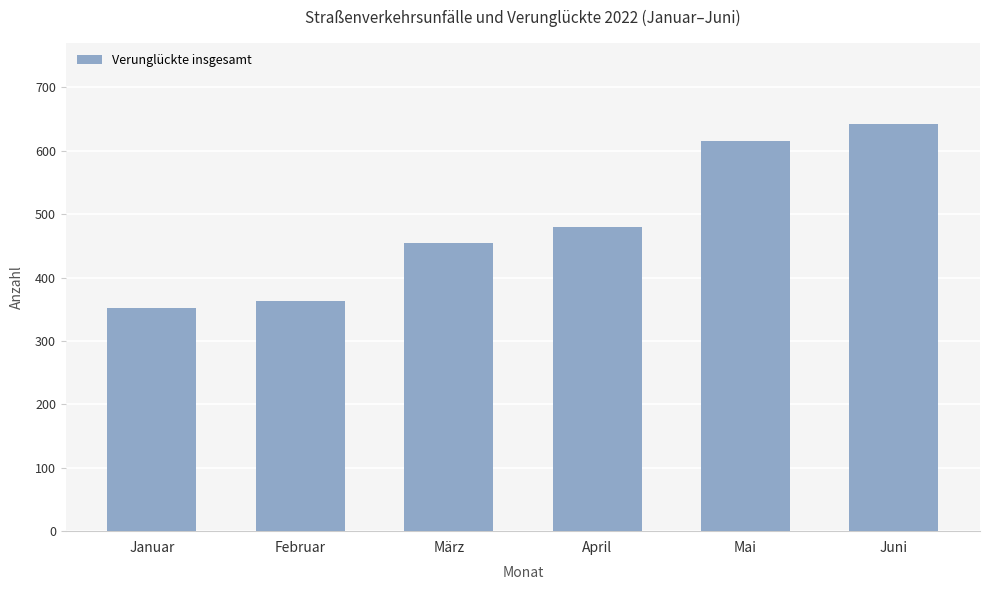

What is the greatest value displayed?

642